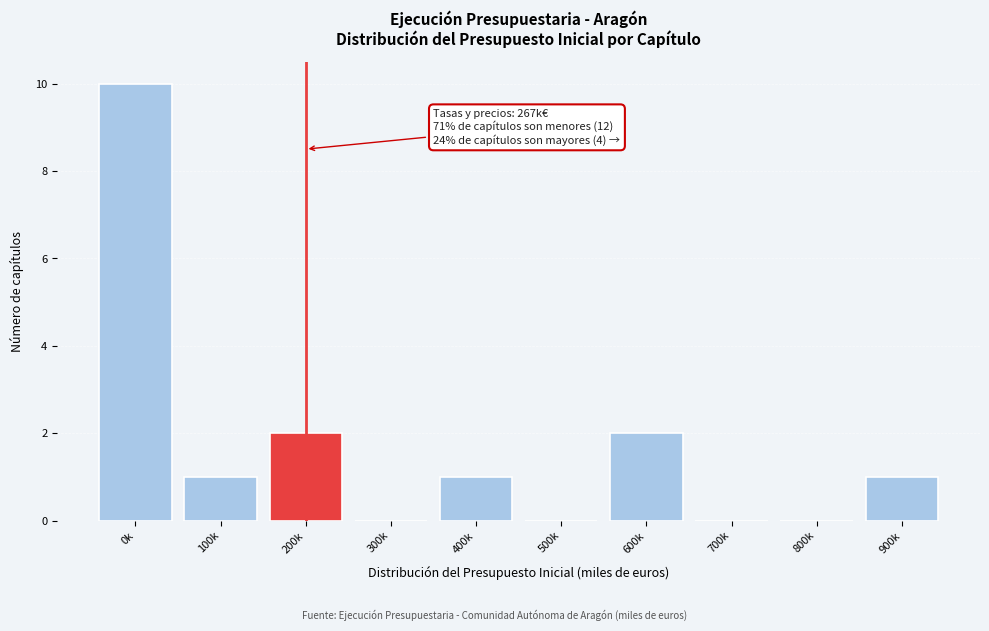

Reading left to right, list all the values displayed in this chart.

0k=10	100k=1	200k=2	300k=0	400k=1	500k=0	600k=2	700k=0	800k=0	900k=1